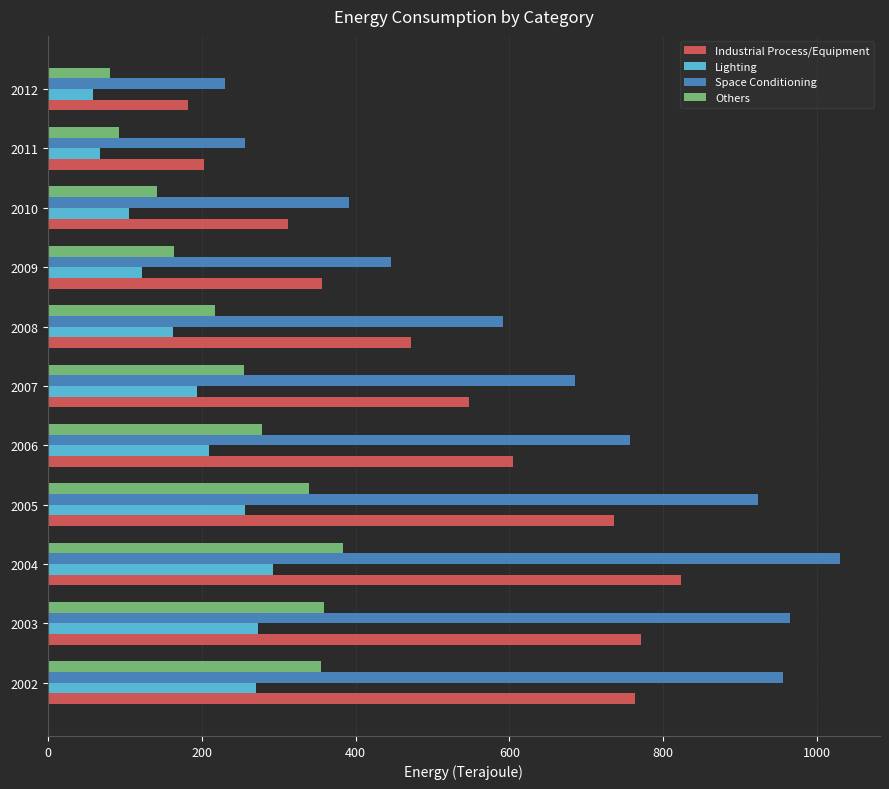

Is the value of Others at 2004 greater than the value of Industrial Process/Equipment at 2010?

Yes